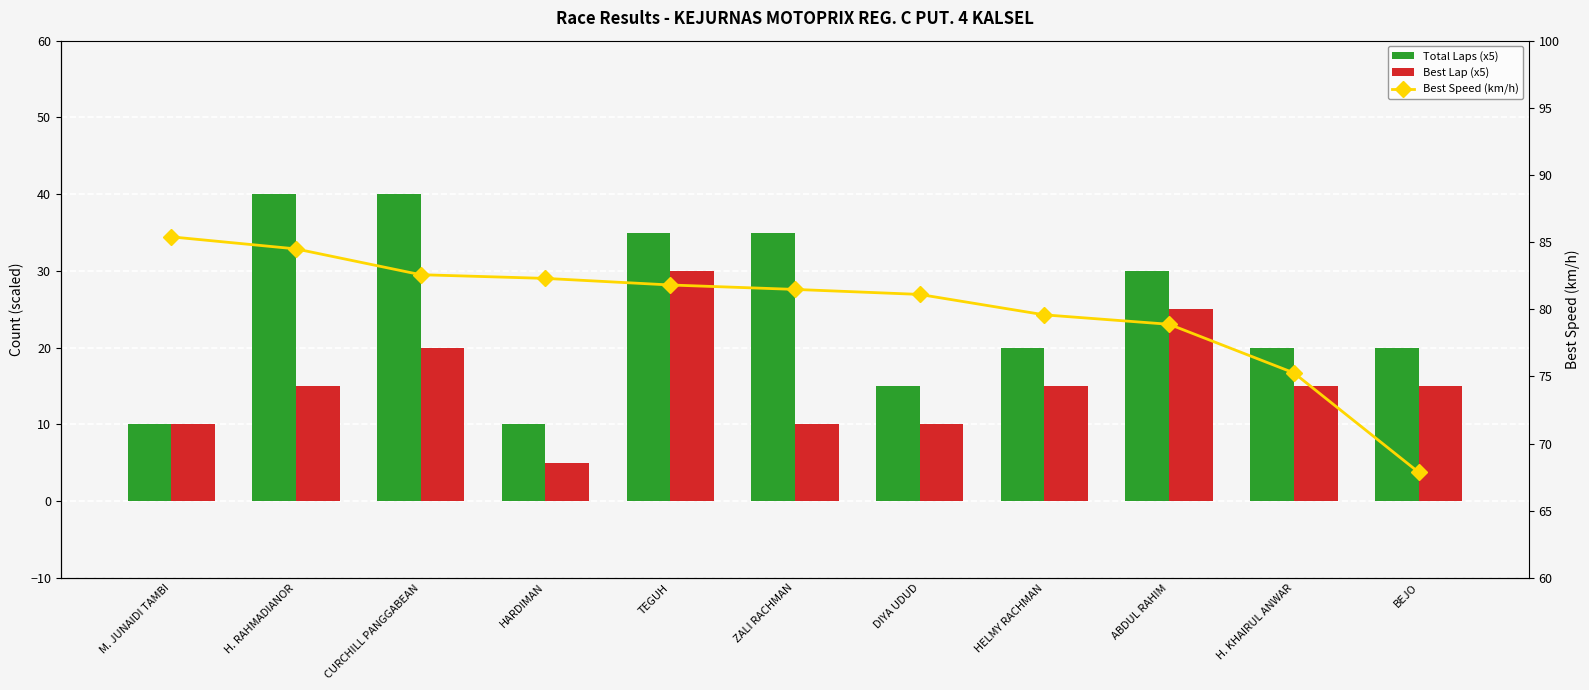

True or false: Best Speed (km/h) has a value of 29.9 at ABDUL RAHIM.

False